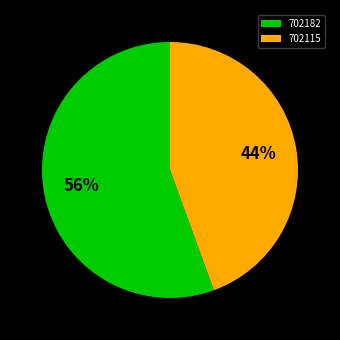

Do 702182 and 702115 together represent more than half of the pie?

Yes